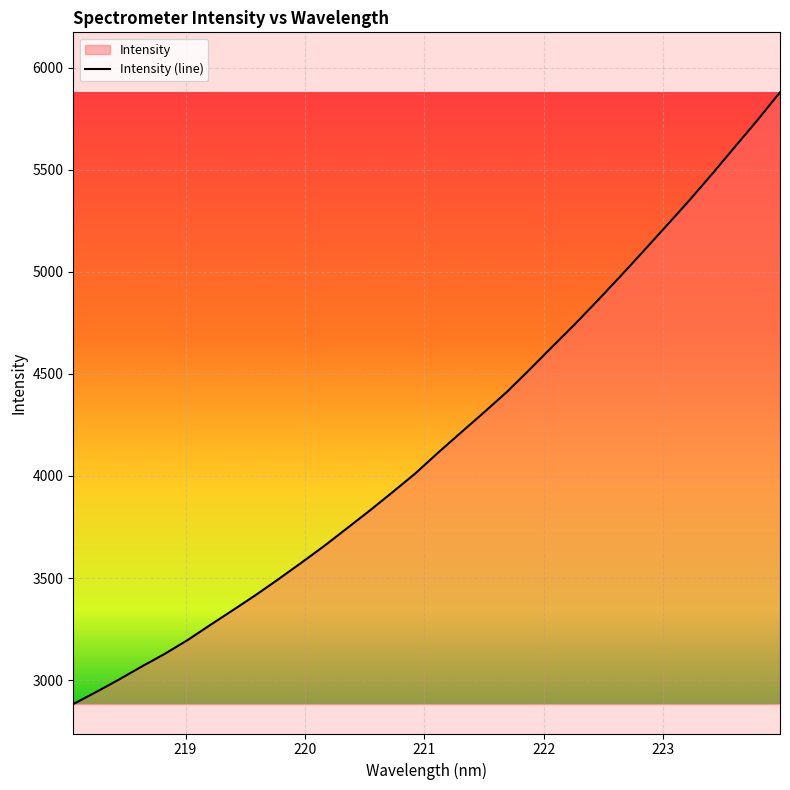

What is the difference between the maximum and minimum values?

2995.0